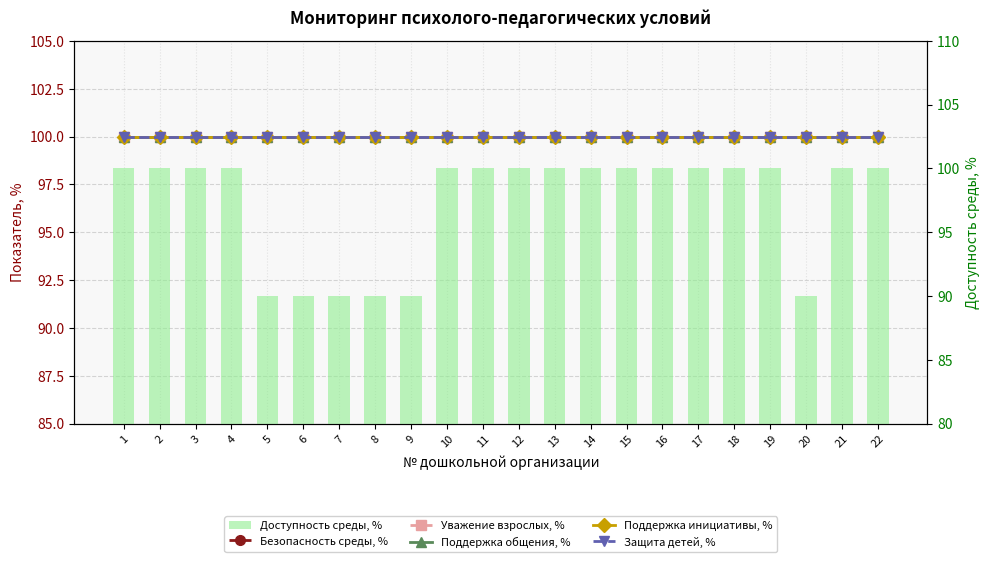

The Безопасность среды, % series shows 100 at 11. True or false?

True